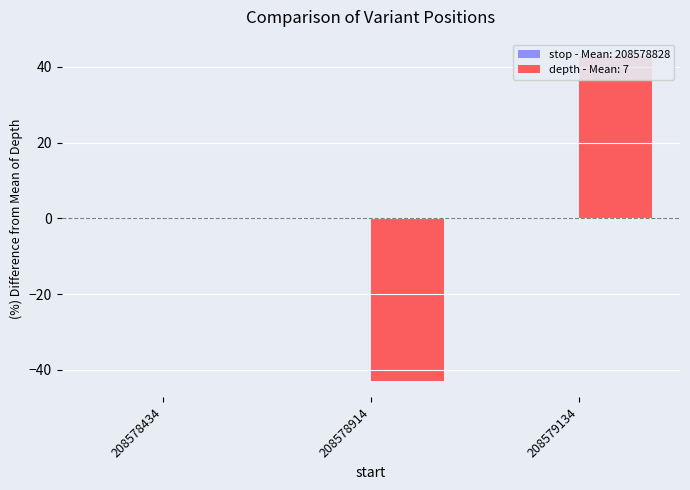

List the labels in order of depth value, largest first.

208579134, 208578434, 208578914